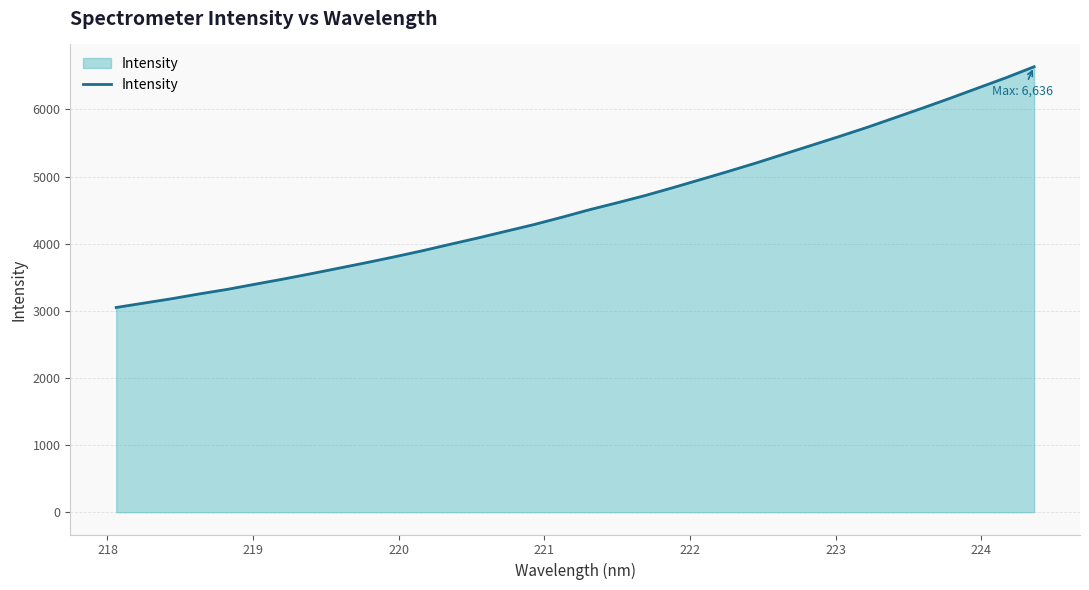

What is the smallest value displayed?

3049.9